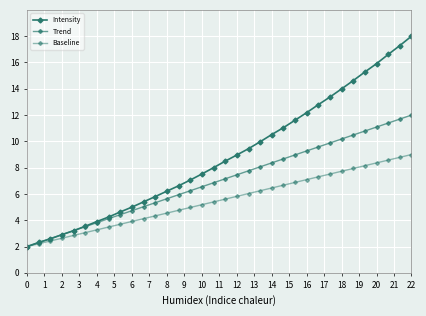

How many lines are shown in the chart?

3